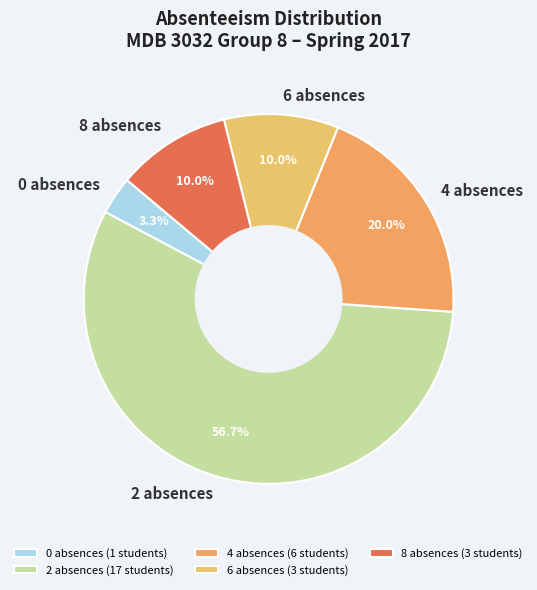

How many segments does this pie chart have?

5